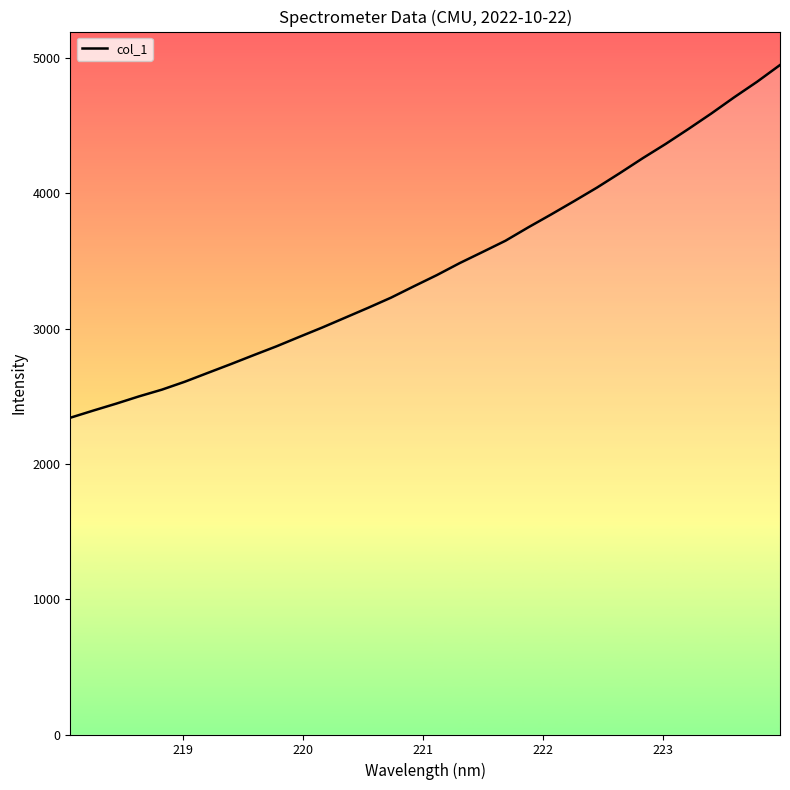

What is the difference between the maximum and minimum values?

2607.9